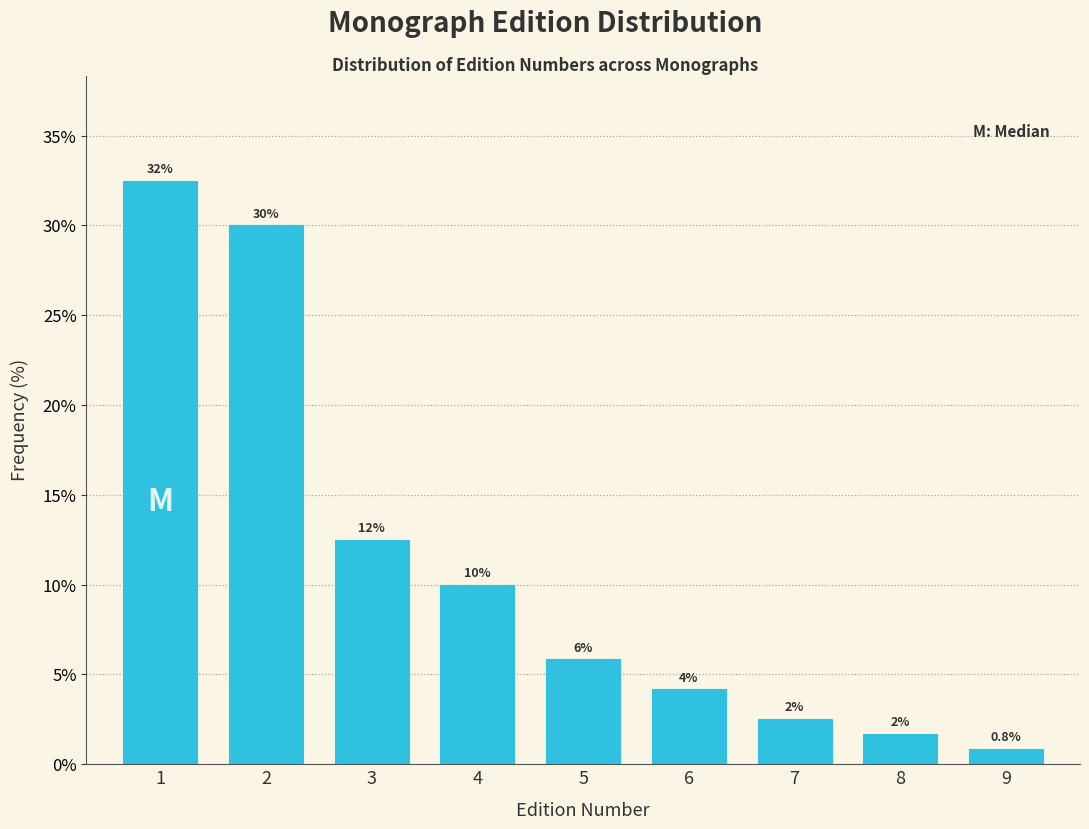

How many bars are there in total?

9